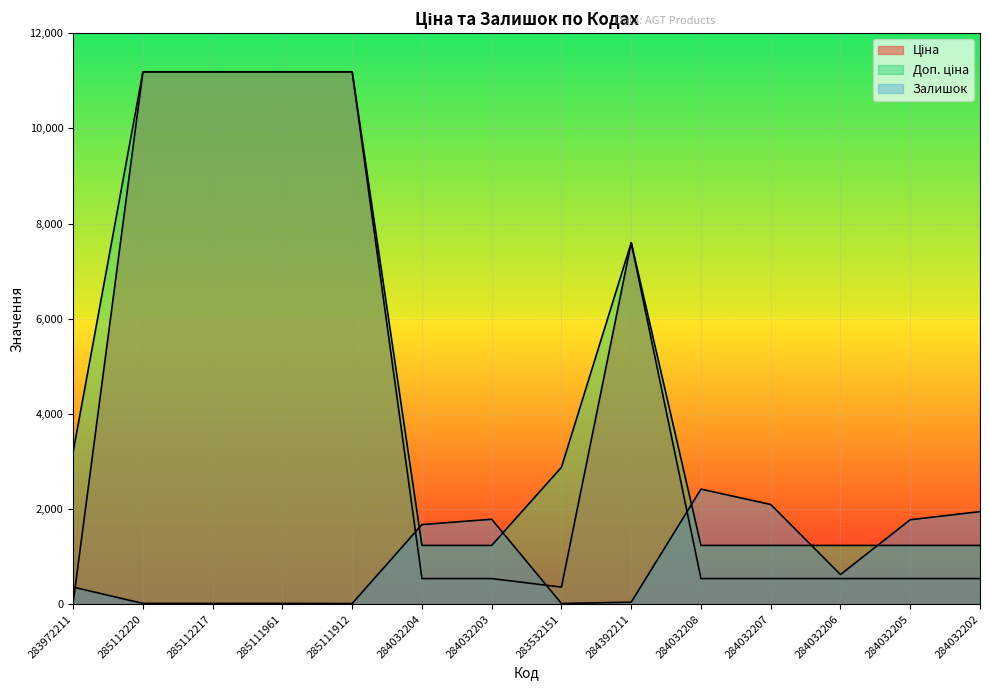

Reading left to right, list all the values displayed in this chart.

Ціна: 283972211=32.0	285112220=11188.2	285112217=11188.2	285111961=11188.2	285111912=11188.2	284032204=539.0	284032203=539.0	283532151=359.9	284392211=7596.5	284032208=539.0	284032207=539.0	284032206=539.0	284032205=539.0	284032202=539.0
Доп. ціна: 283972211=3205.0	285112220=11188.2	285112217=11188.2	285111961=11188.2	285111912=11188.2	284032204=1235.4	284032203=1235.4	283532151=2878.8	284392211=7596.5	284032208=1235.4	284032207=1235.4	284032206=1235.4	284032205=1235.4	284032202=1235.4
Залишок: 283972211=360.0	285112220=17.0	285112217=17.0	285111961=17.0	285111912=15.0	284032204=1674.0	284032203=1786.0	283532151=15.0	284392211=43.0	284032208=2419.0	284032207=2096.0	284032206=624.0	284032205=1776.0	284032202=1946.0